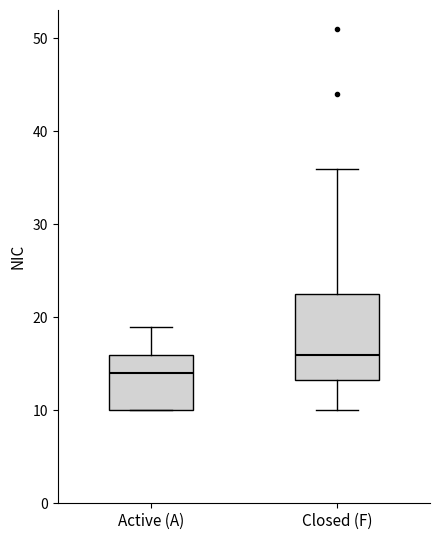

Reading left to right, read every box against the y-axis: the position of its median line, the range the box covers, and the ends of its whiskers. The values are not printed on the chart, so give them approximately, as read against the axis.

Active (A): median 14, box 10 to 16, whiskers 10 to 19
Closed (F): median 16, box 13 to 23, whiskers 10 to 36